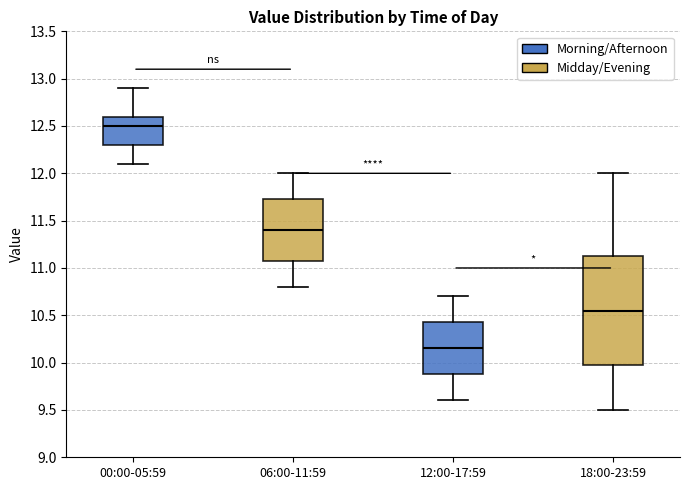

Reading left to right, transcribe this box plot: for each box, give where its median line is, the range the box spans, and where its two whiskers end, as read against the y-axis. The values are not printed on the chart, so give them approximately, as read against the axis.

00:00-05:59: median 12.50, box 12.30 to 12.60, whiskers 12.10 to 12.90
06:00-11:59: median 11.40, box 11.10 to 11.75, whiskers 10.80 to 12.00
12:00-17:59: median 10.15, box 9.90 to 10.45, whiskers 9.60 to 10.70
18:00-23:59: median 10.55, box 10.00 to 11.15, whiskers 9.50 to 12.00